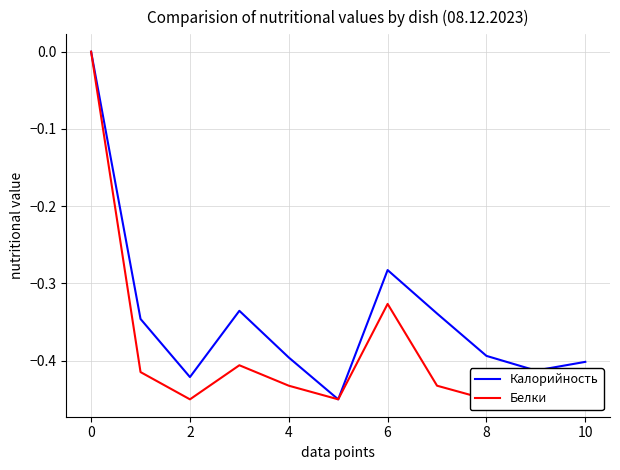

Does the chart display data point markers on the line(s)?

No